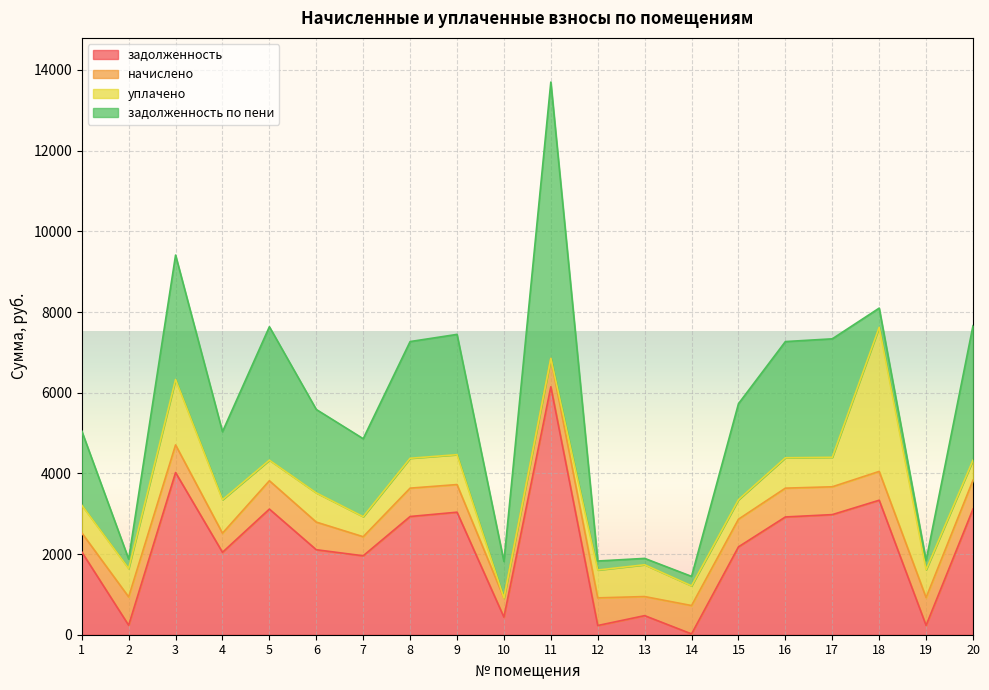

Rank the series by their maximum value, from highest to lowest.

задолженность по пени, задолженность, уплачено, начислено